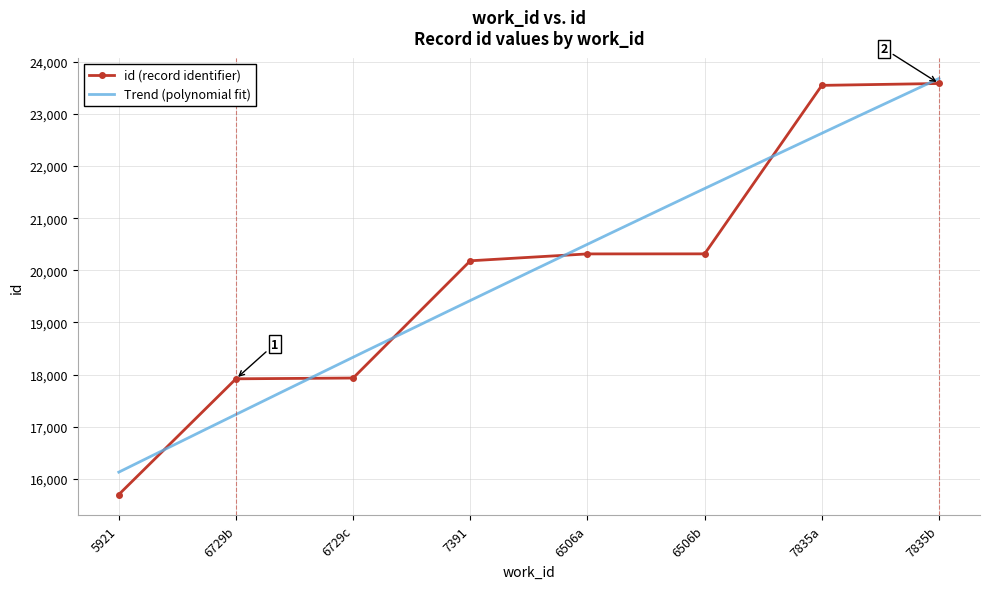

Which category has the lowest value across all series?

5921